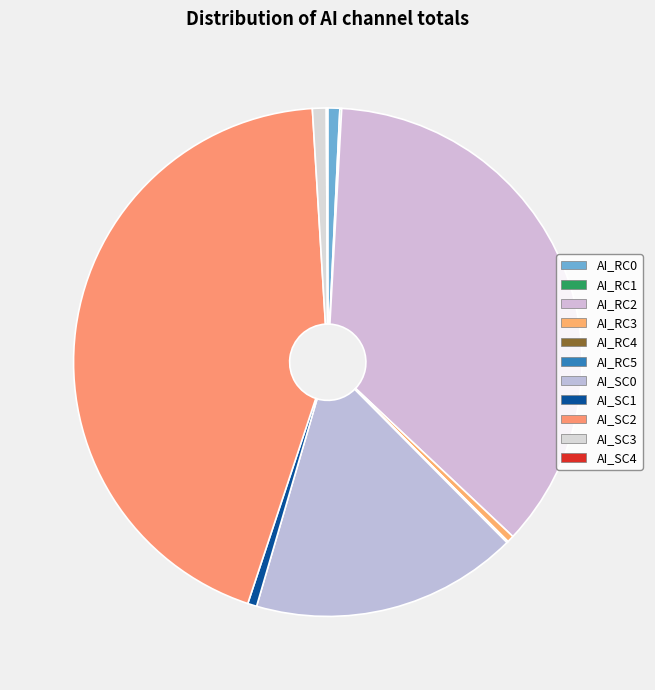

True or false: AI_SC1 accounts for 1% of the total.

True